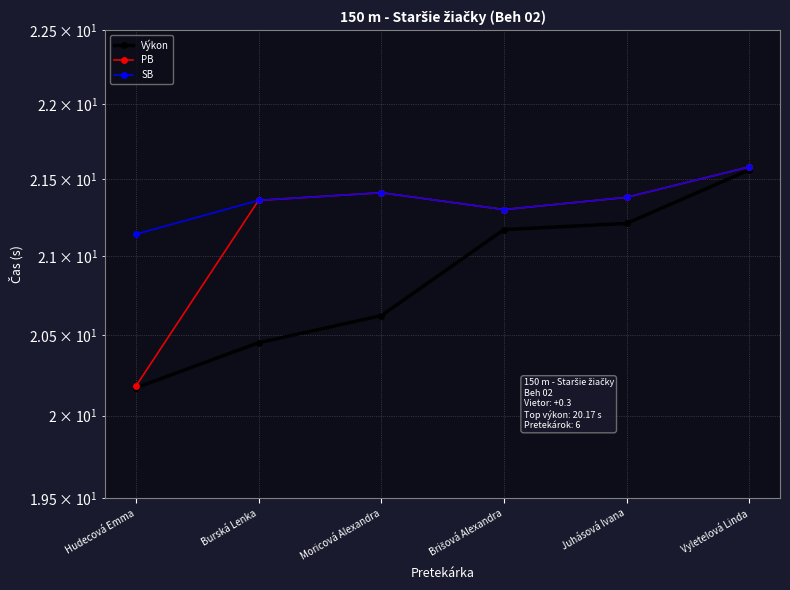

Does the chart have visible grid lines?

Yes